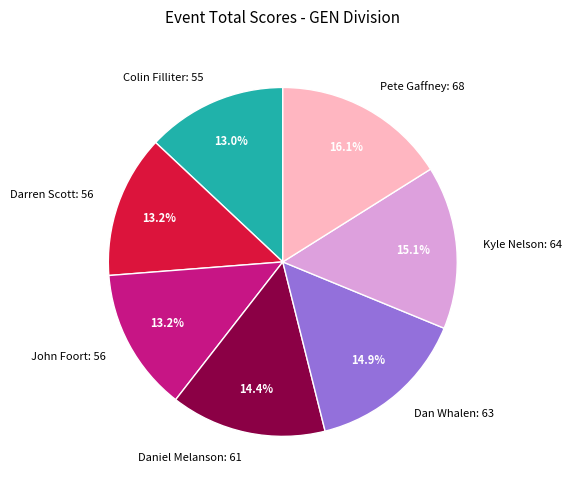

Is the sum of Pete Gaffney: 68 and Colin Filliter: 55 greater than half?

No